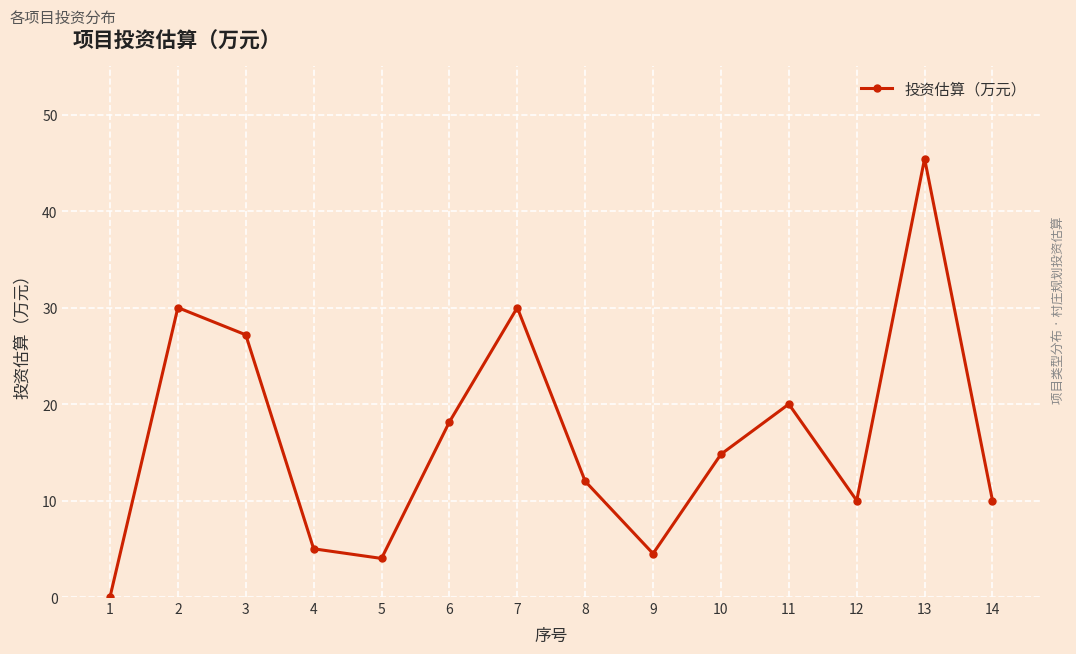

How many data points does each series have?

14